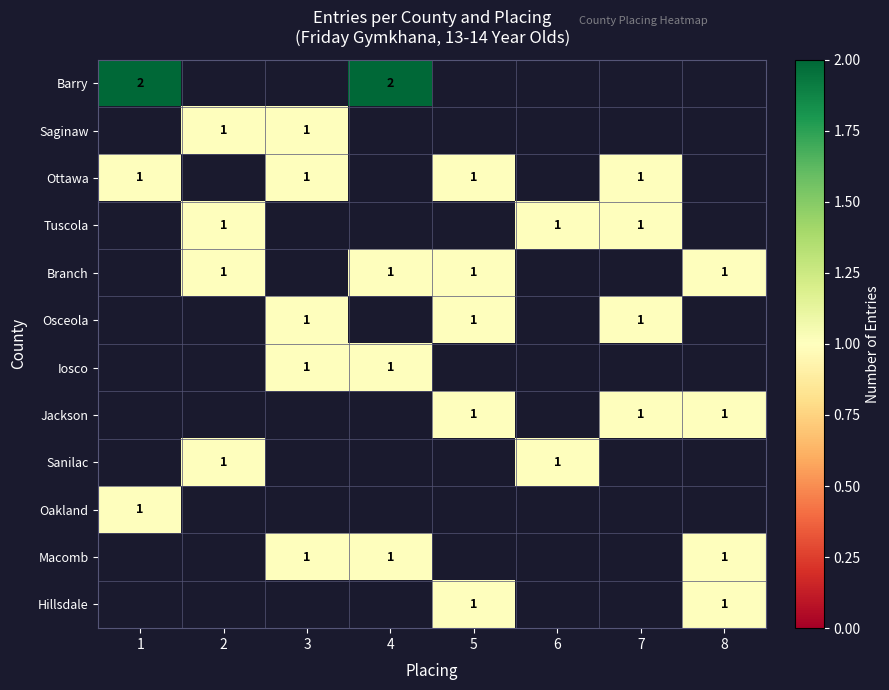

The Jackson series shows 0 at 8. True or false?

False